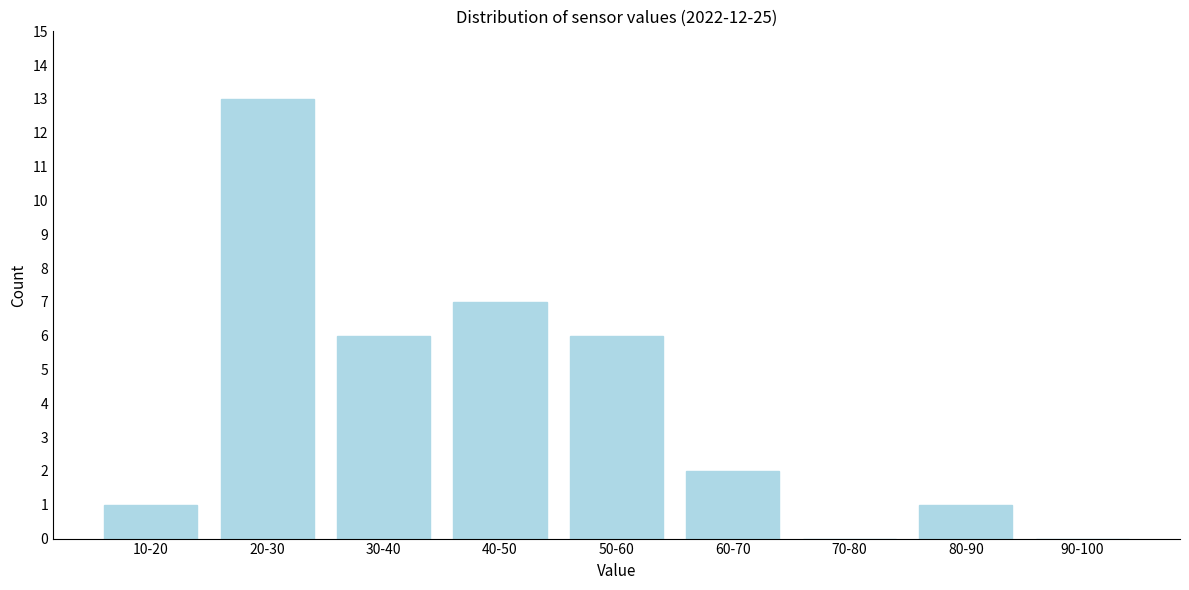

Reading left to right, extract all data points from this chart.

10-20=1	20-30=13	30-40=6	40-50=7	50-60=6	60-70=2	70-80=0	80-90=1	90-100=0